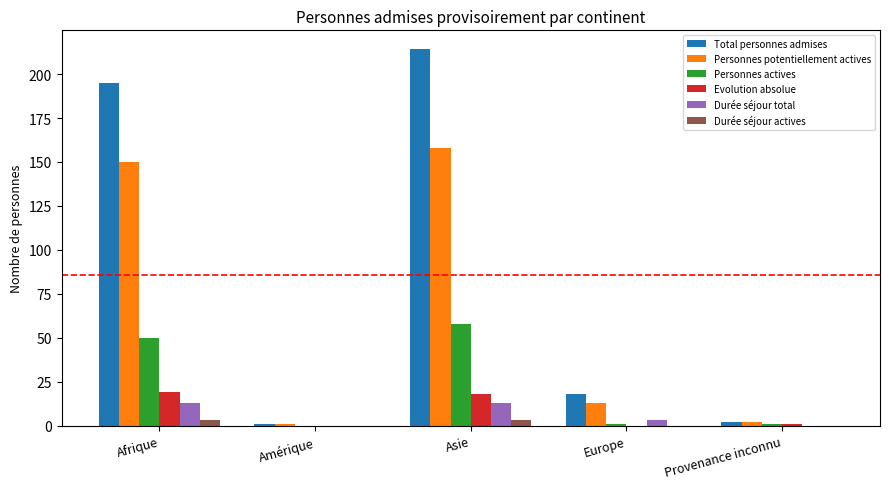

At which label is Personnes potentiellement actives closest to 79?

Europe